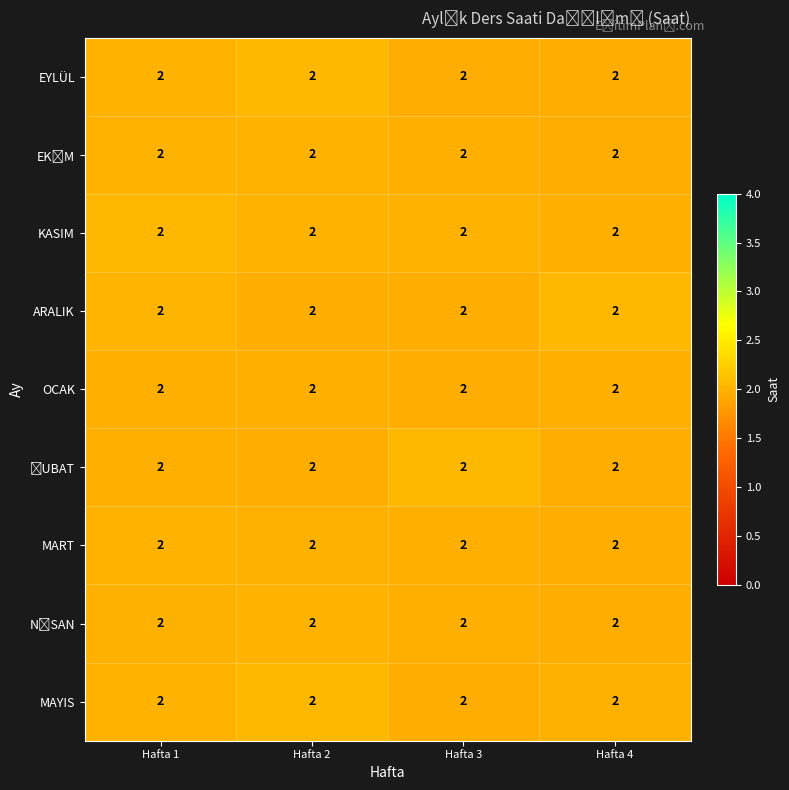

How many data points does each series have?

4